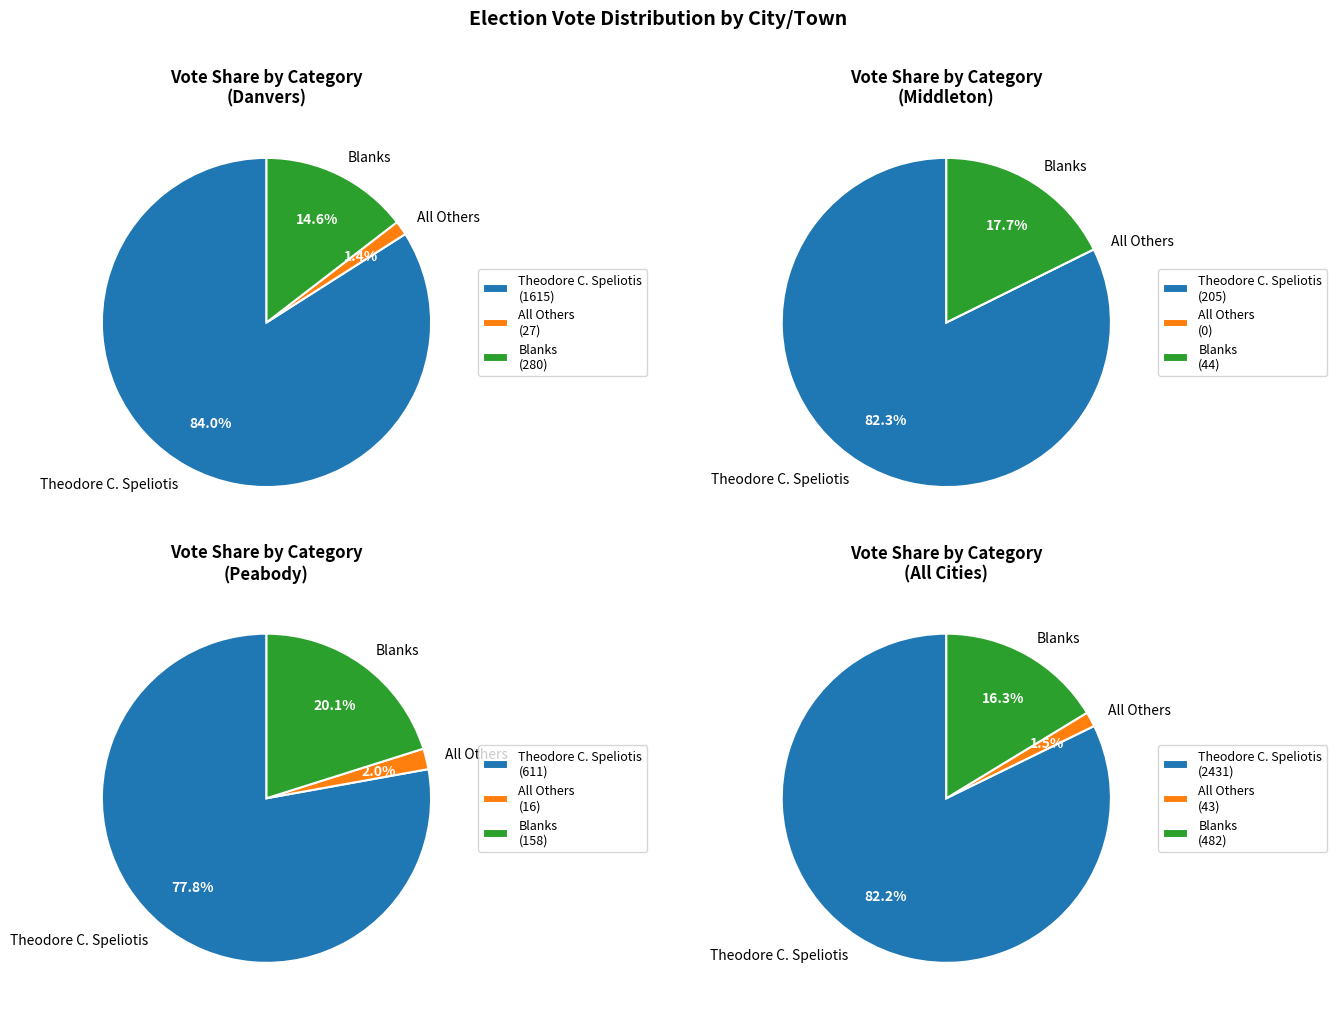

True or false: Danvers-2 accounts for 1% of the total.

False